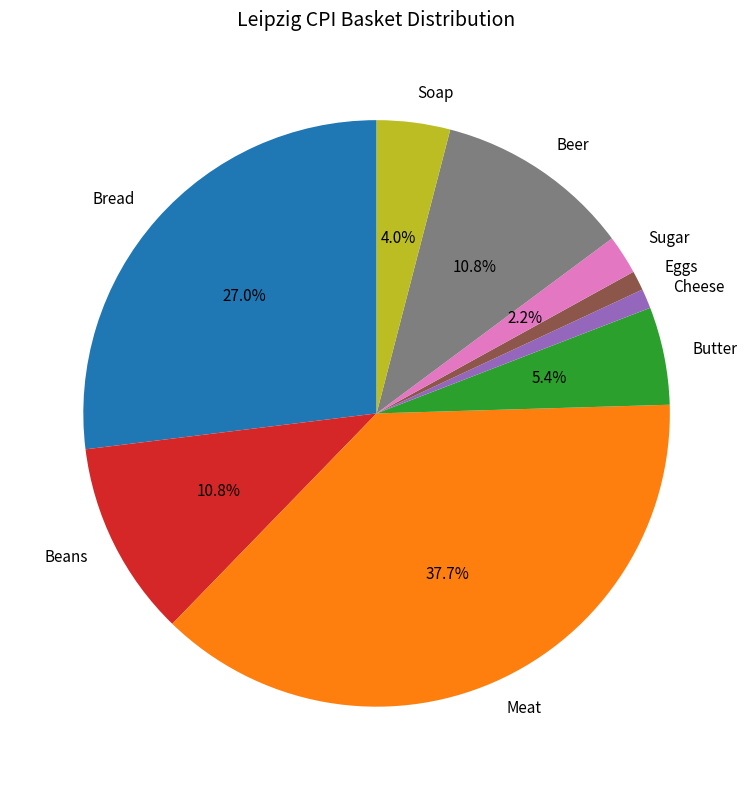

To the nearest percent, what is the combined percentage of Eggs and Beans?

12%